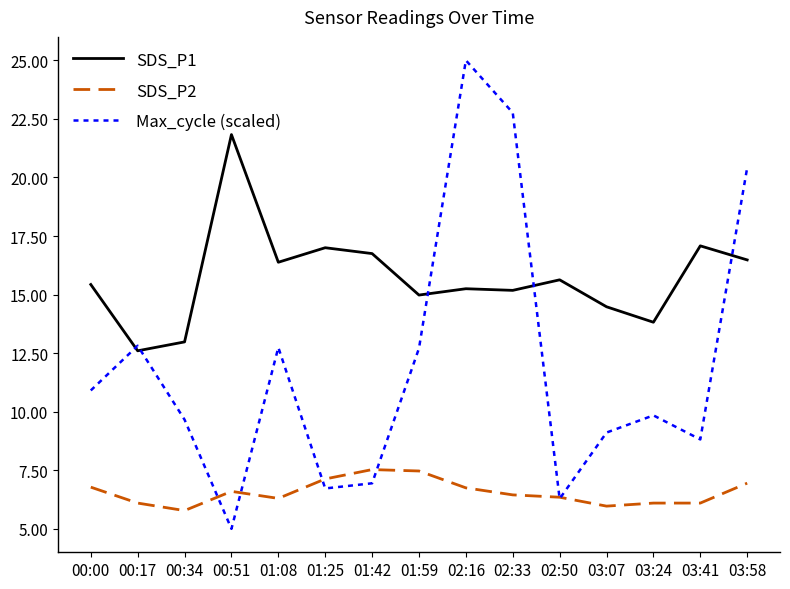

How many categories are shown in the chart?

15